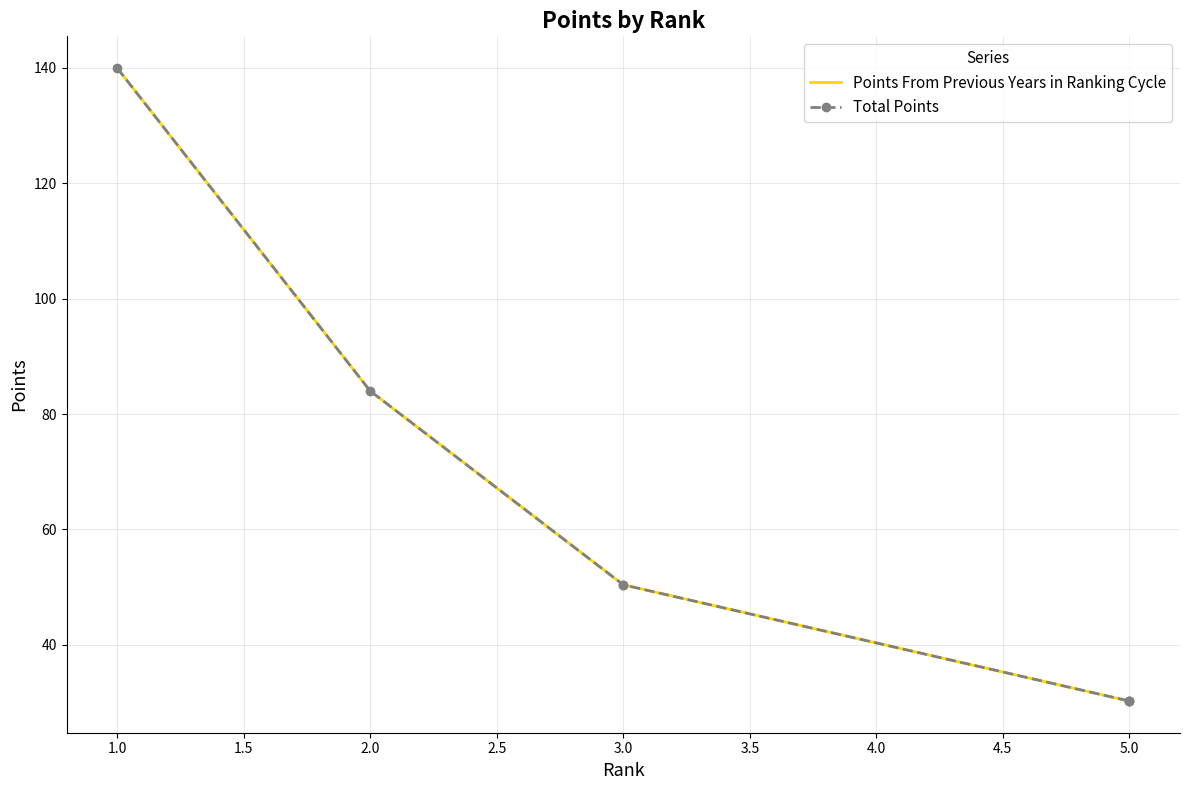

What is the greatest value displayed?

140.0